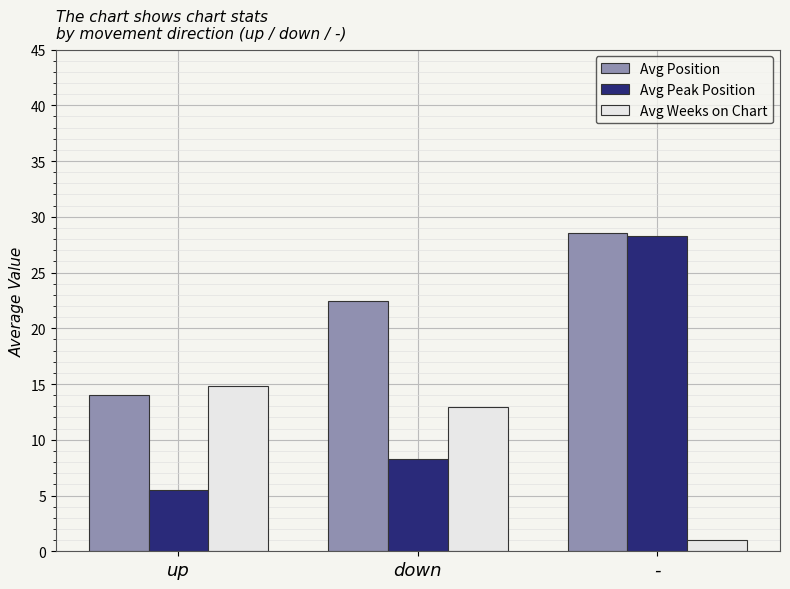

Rank the series at down from highest to lowest value.

Avg Position, Avg Weeks on Chart, Avg Peak Position